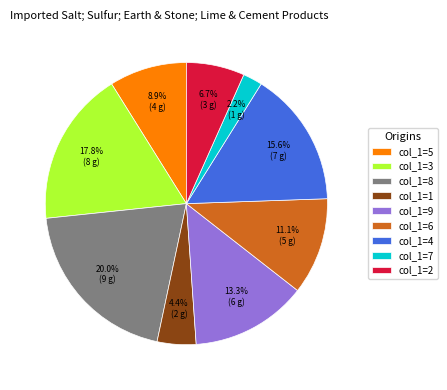

Approximately how many times larger is the value at col_1=8 compared to col_1=9?

1.5